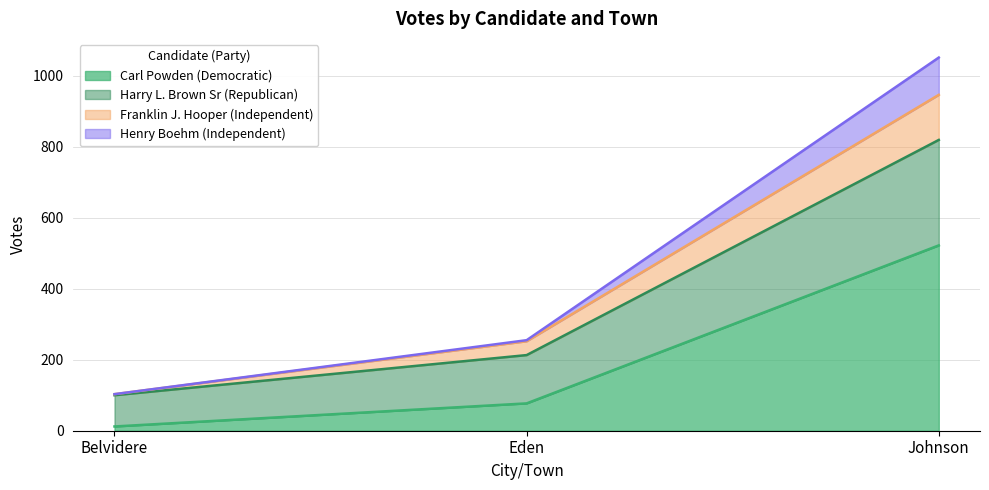

Which category has the lowest value in the Carl Powden (Democratic) series?

Belvidere